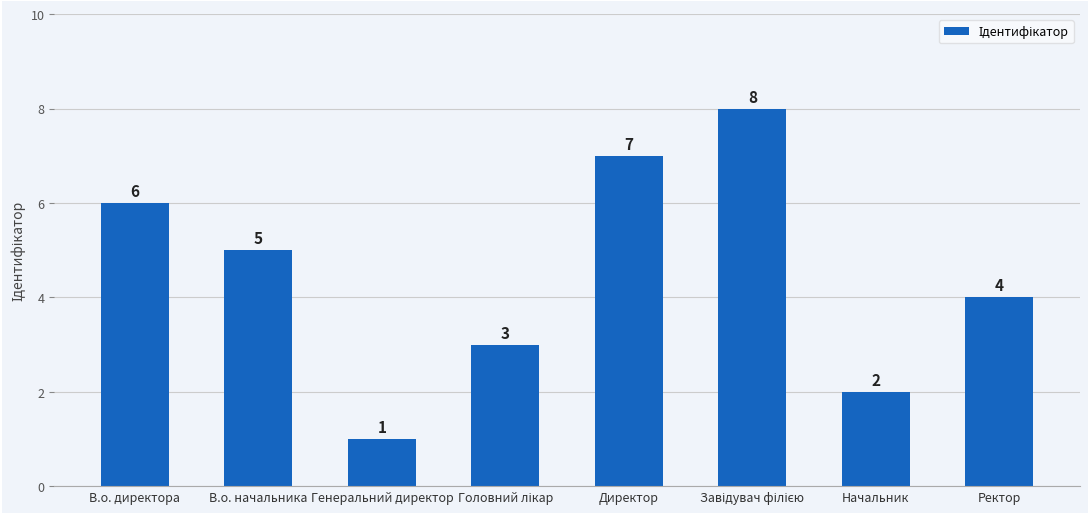

What position from the left is Директор?

5